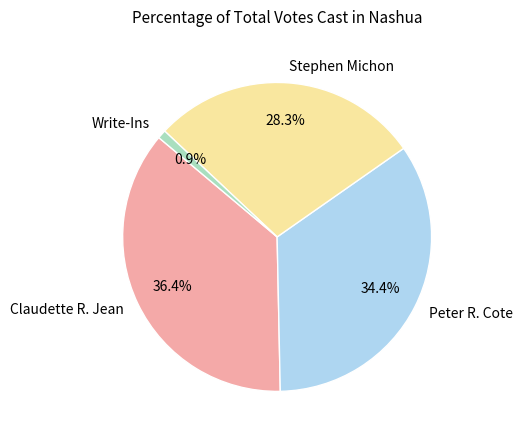

Which slice is the largest?

Claudette R. Jean